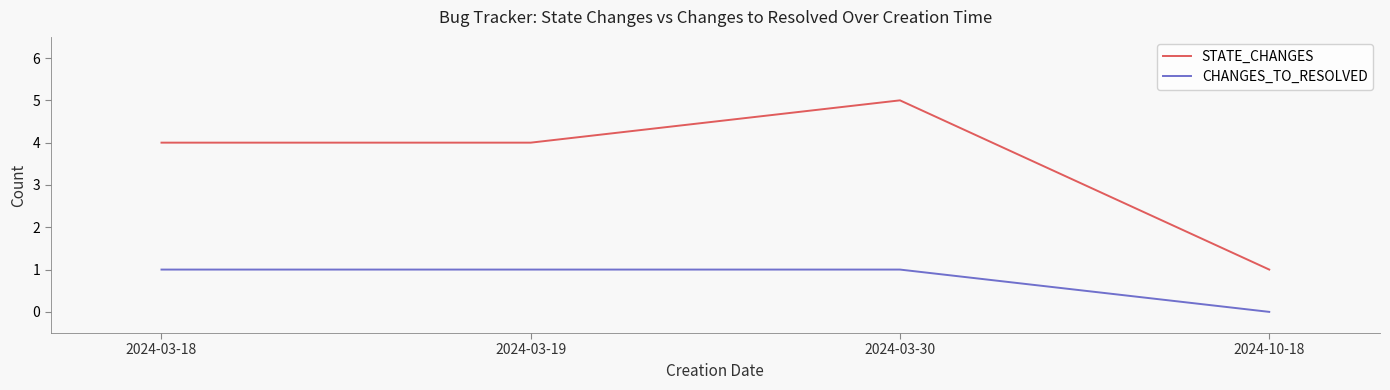

True or false: CHANGES_TO_RESOLVED and STATE_CHANGES intersect in this chart.

False